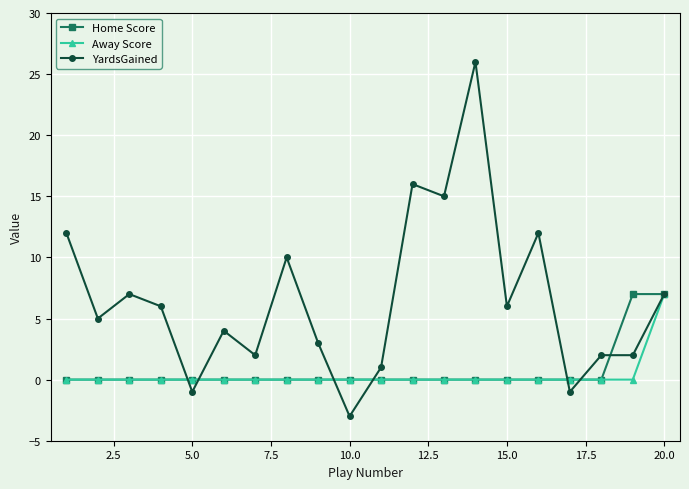

Which series has the largest total across all categories?

YardsGained